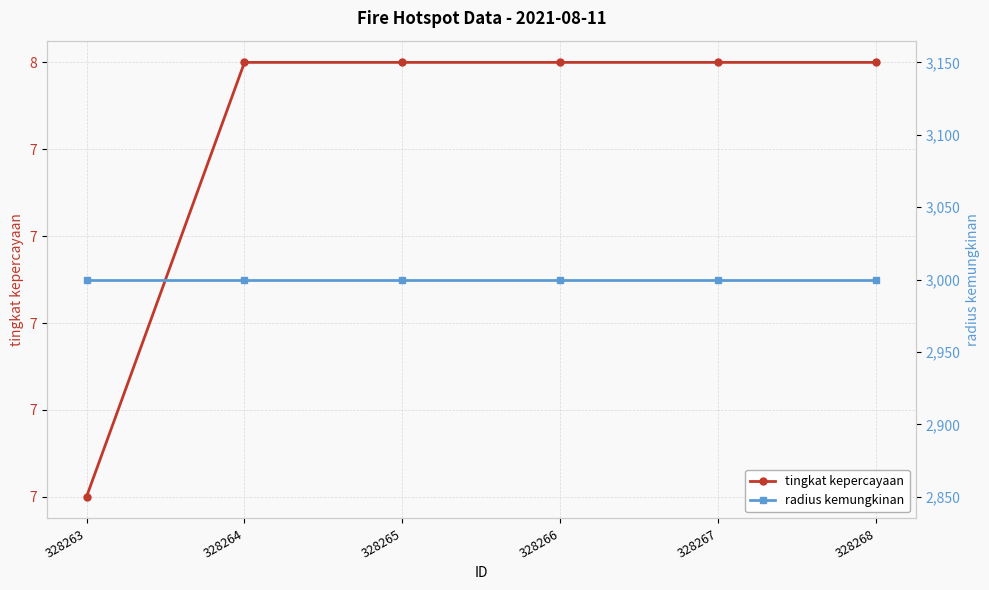

The tingkat kepercayaan series shows 13 at 328265. True or false?

False